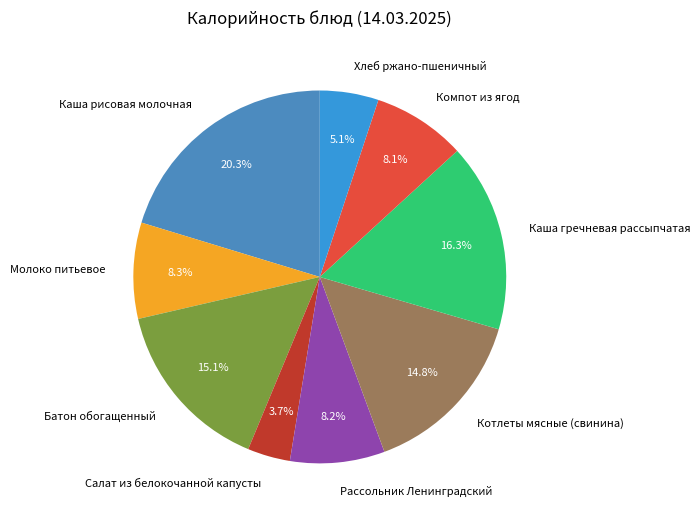

Which slice is the smallest?

Салат из белокочанной капусты